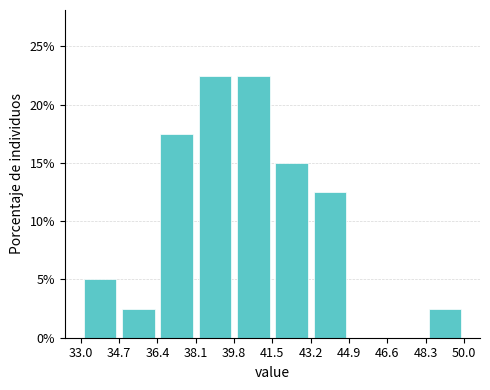

Reading left to right, transcribe this chart: for each bar, give the range it covers on the x-axis and its height. The values are not printed on the chart, so give them approximately, as read against the axis.

33.0 to 34.7: 5.0
34.7 to 36.4: 2.5
36.4 to 38.1: 17.5
38.1 to 39.8: 22.5
39.8 to 41.5: 22.5
41.5 to 43.2: 15.0
43.2 to 44.9: 12.5
44.9 to 46.6: 0
46.6 to 48.3: 0
48.3 to 50.0: 2.5